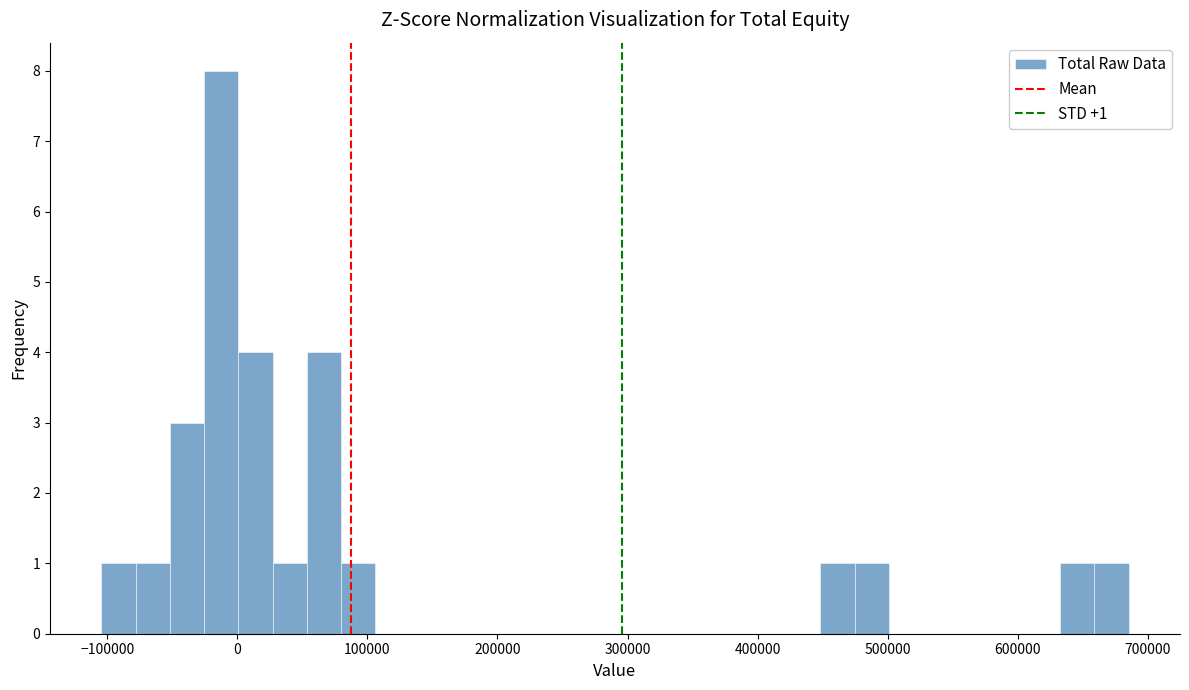

Around what value on the x-axis is the tallest bar? Give the approximate position of its centre, as read against the axis.

-10000